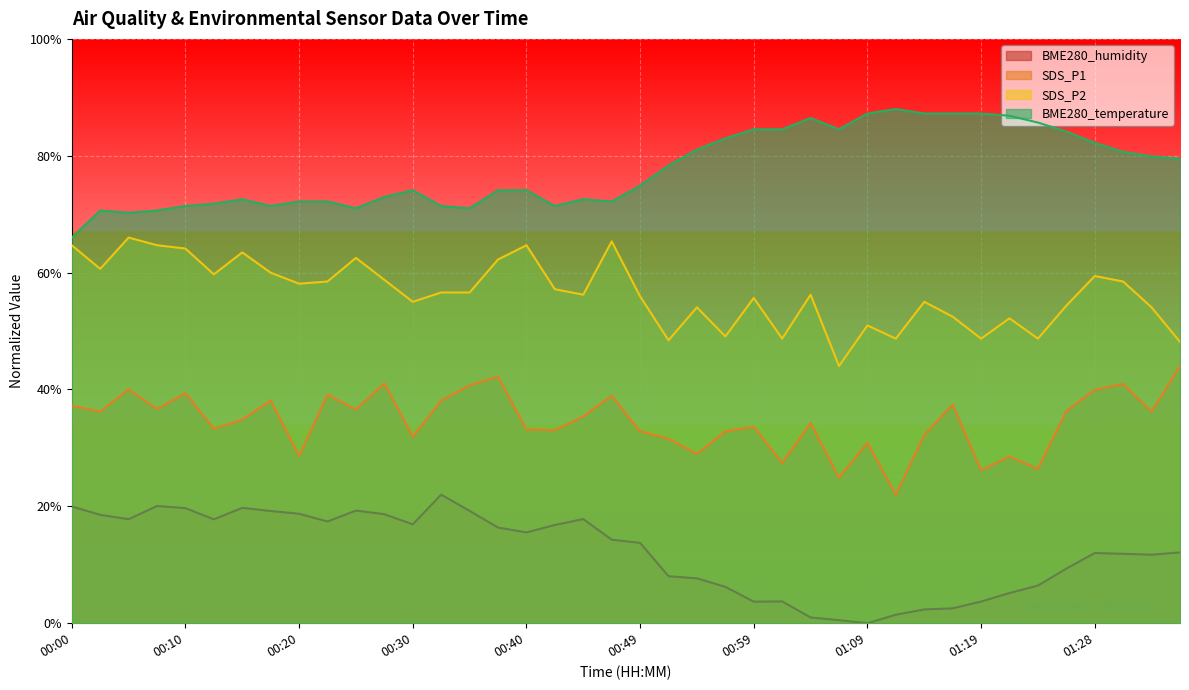

How many lines are shown in the chart?

4